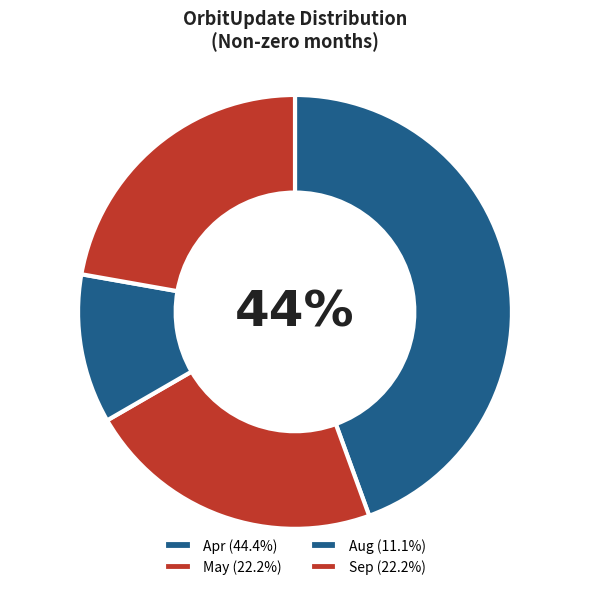

What percentage is the Aug slice, to the nearest percent?

11%